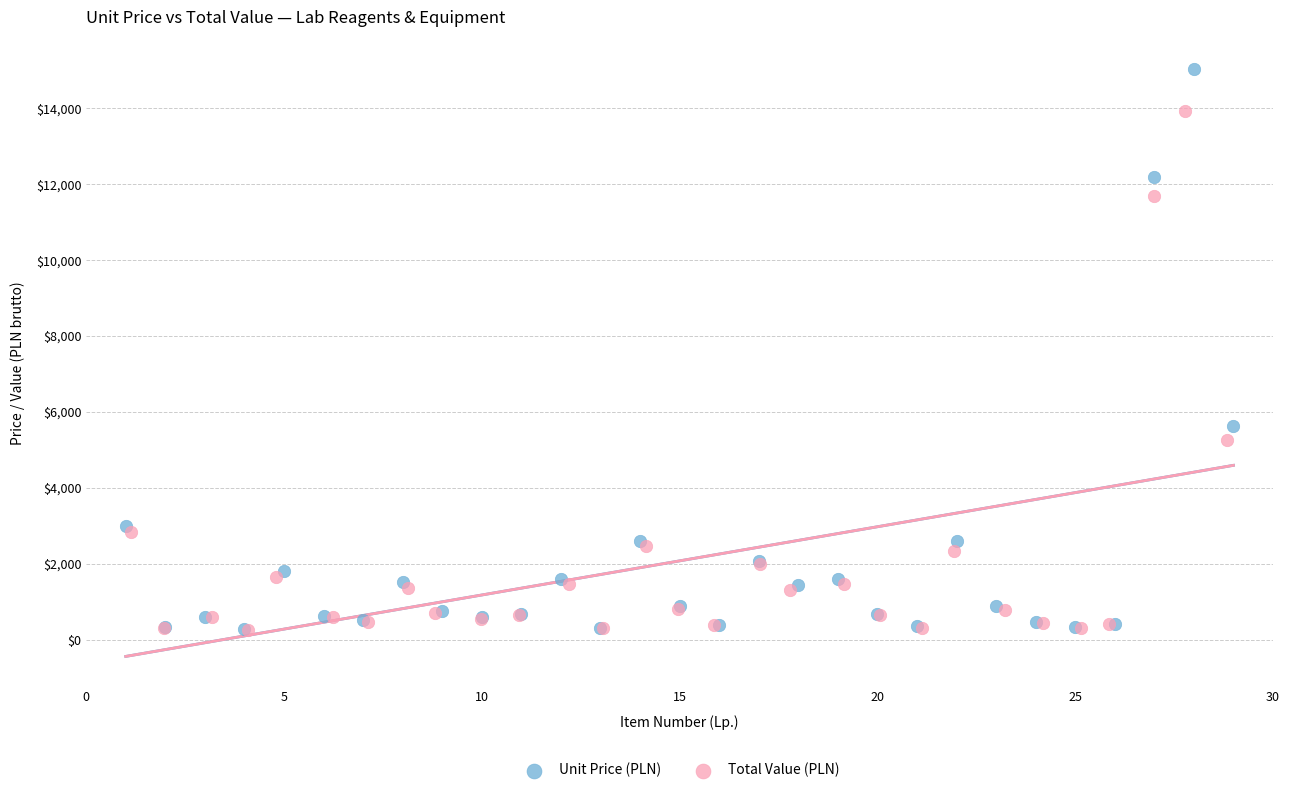

Which series has the largest Y range (max minus min)?

Unit Price (PLN)